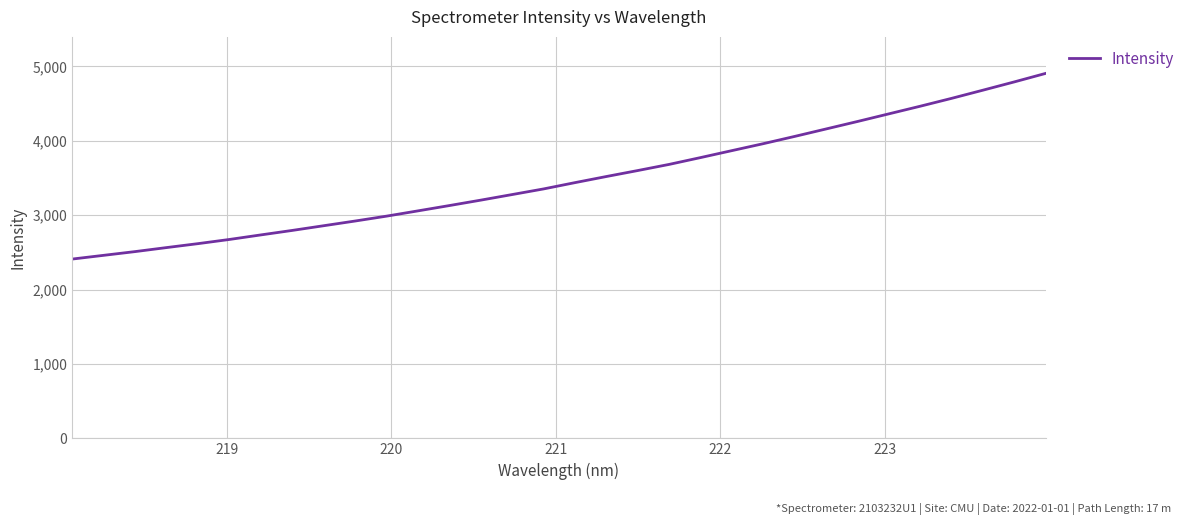

Reading left to right, list all the values displayed in this chart.

2409.9	2460.0	2510.1	2564.1	2617.0	2673.2	2734.4	2794.7	2857.9	2921.0	2986.6	3057.4	3128.8	3201.7	3276.8	3352.4	3437.0	3519.2	3599.5	3682.0	3773.7	3867.3	3960.7	4058.2	4158.3	4258.6	4361.3	4463.9	4569.6	4679.5	4790.7	4905.1